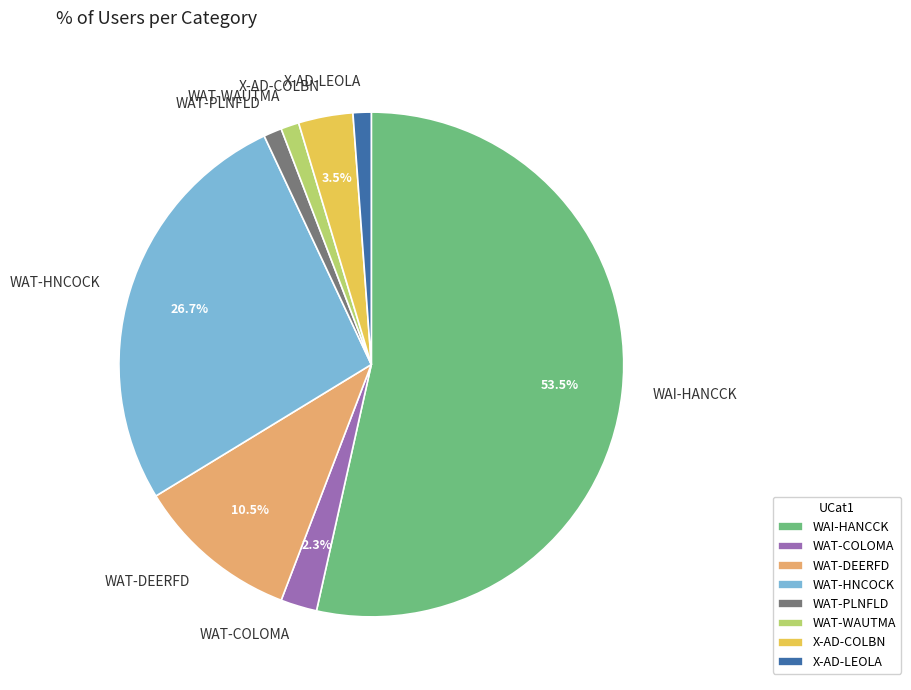

Which category has the biggest portion of the pie?

WAI-HANCCK